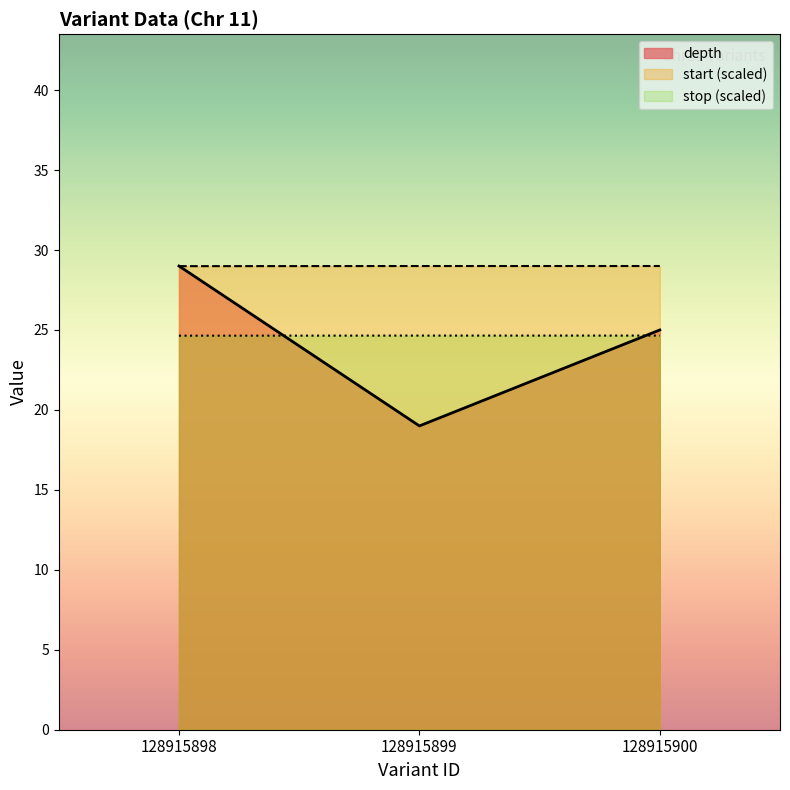

List the series in order of their peak value, lowest first.

stop, depth, start